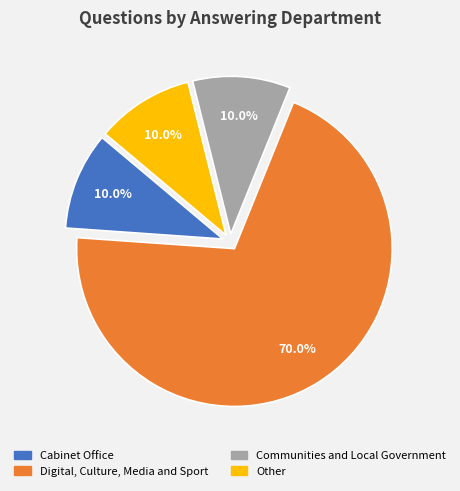

Approximately how many times larger is the value at Communities and Local Government compared to Other?

1.0